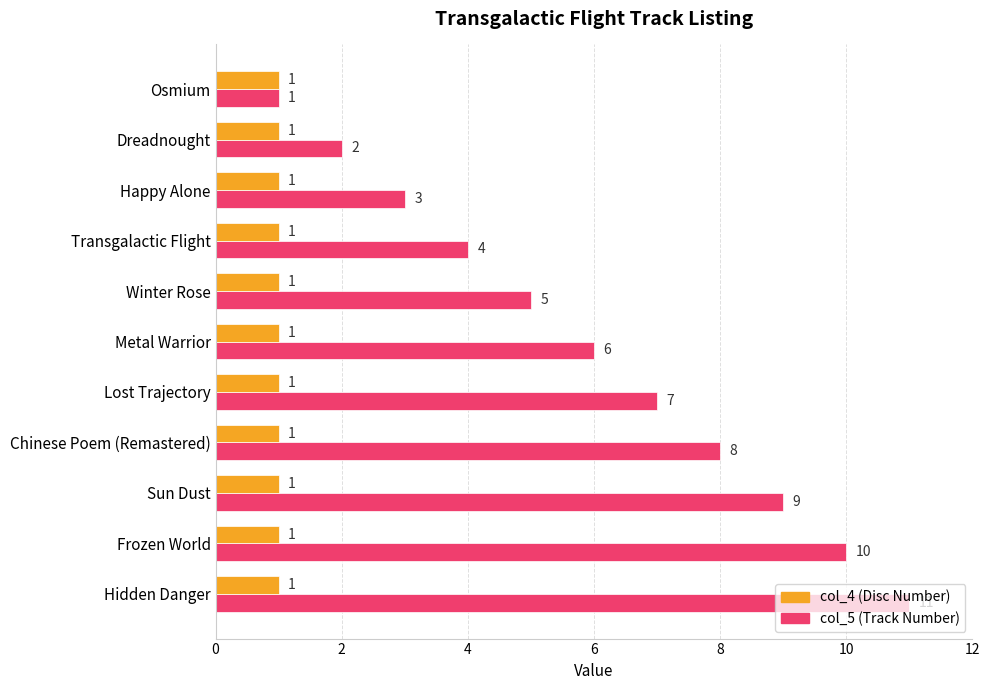

Rank the categories by col_5 (Track Number) value from lowest to highest.

Osmium, Dreadnought, Happy Alone, Transgalactic Flight, Winter Rose, Metal Warrior, Lost Trajectory, Chinese Poem (Remastered), Sun Dust, Frozen World, Hidden Danger